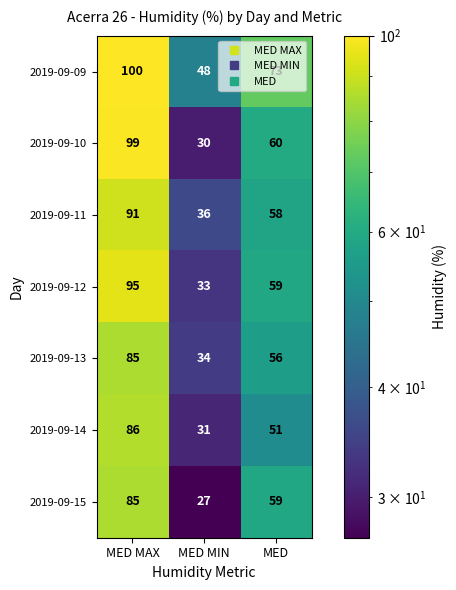

Rank the series at MED MIN from lowest to highest value.

2019-09-15, 2019-09-10, 2019-09-14, 2019-09-12, 2019-09-13, 2019-09-11, 2019-09-09